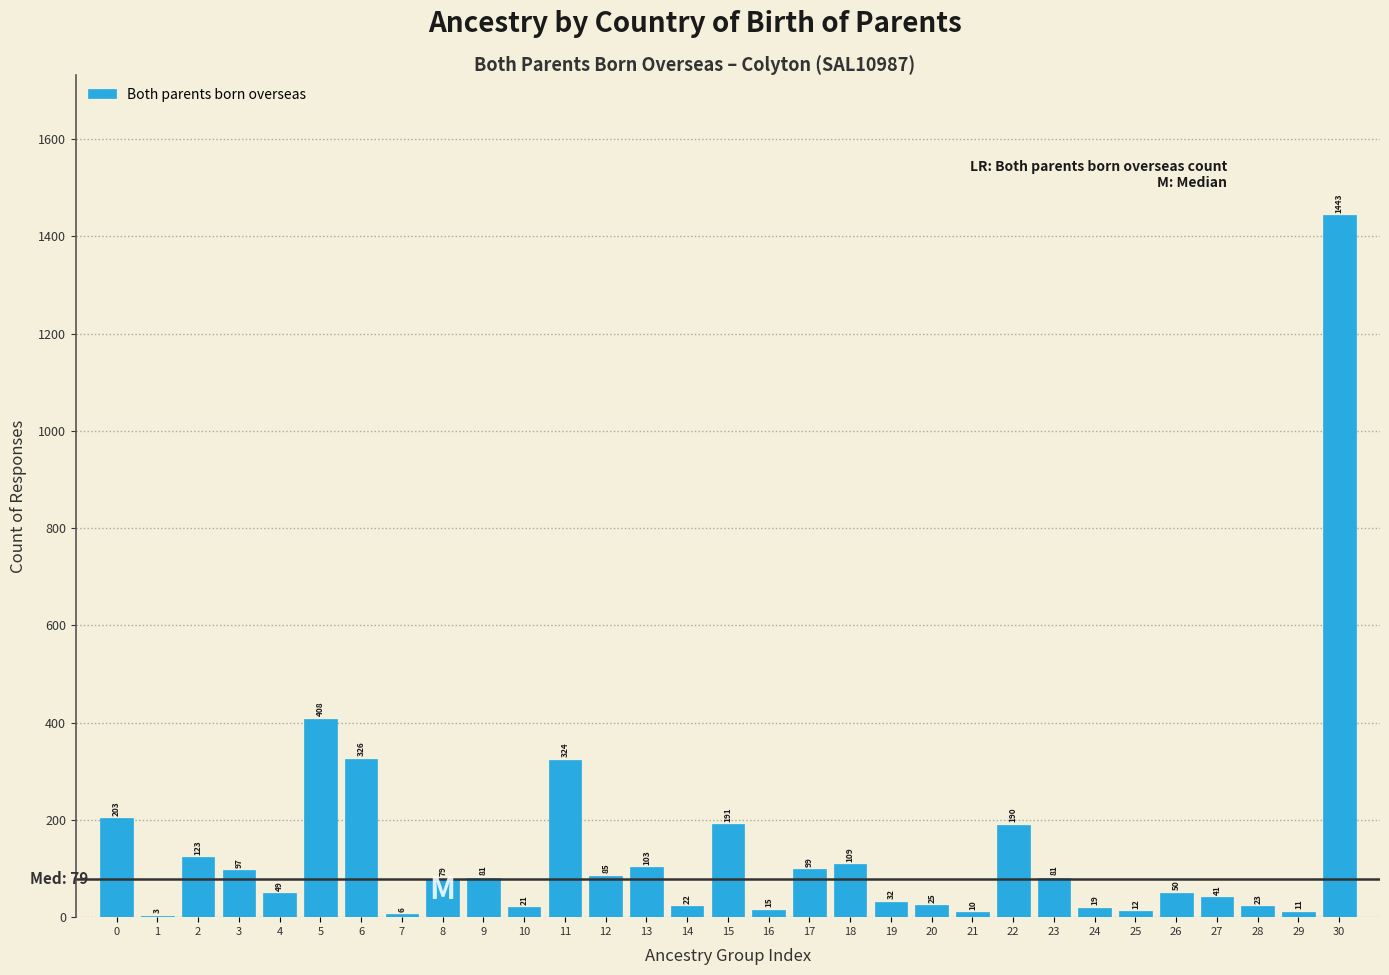

Reading right to left, what are all the values shown in this chart?

30=1443	29=11	28=23	27=41	26=50	25=12	24=19	23=81	22=190	21=10	20=25	19=32	18=109	17=99	16=15	15=191	14=22	13=103	12=85	11=324	10=21	9=81	8=79	7=6	6=326	5=408	4=49	3=97	2=123	1=3	0=203